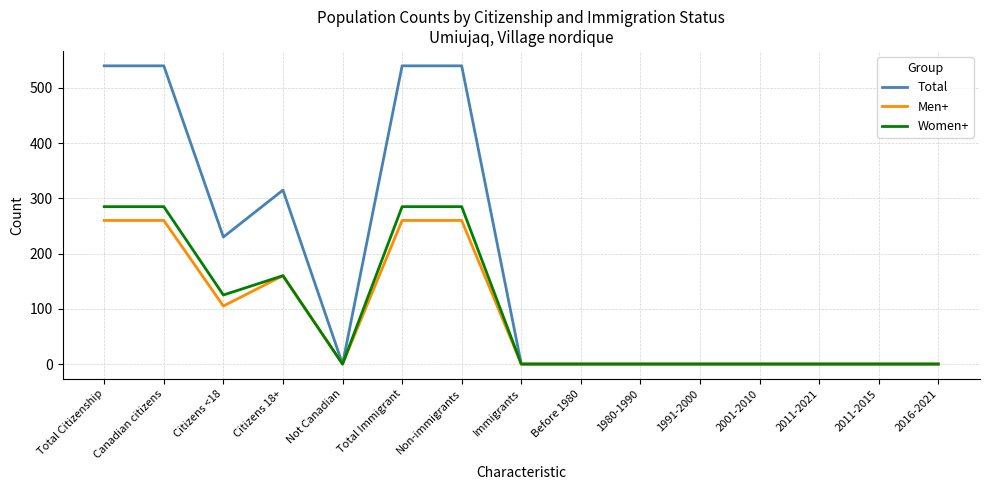

The Men+ series shows -129 at 1980-1990. True or false?

False